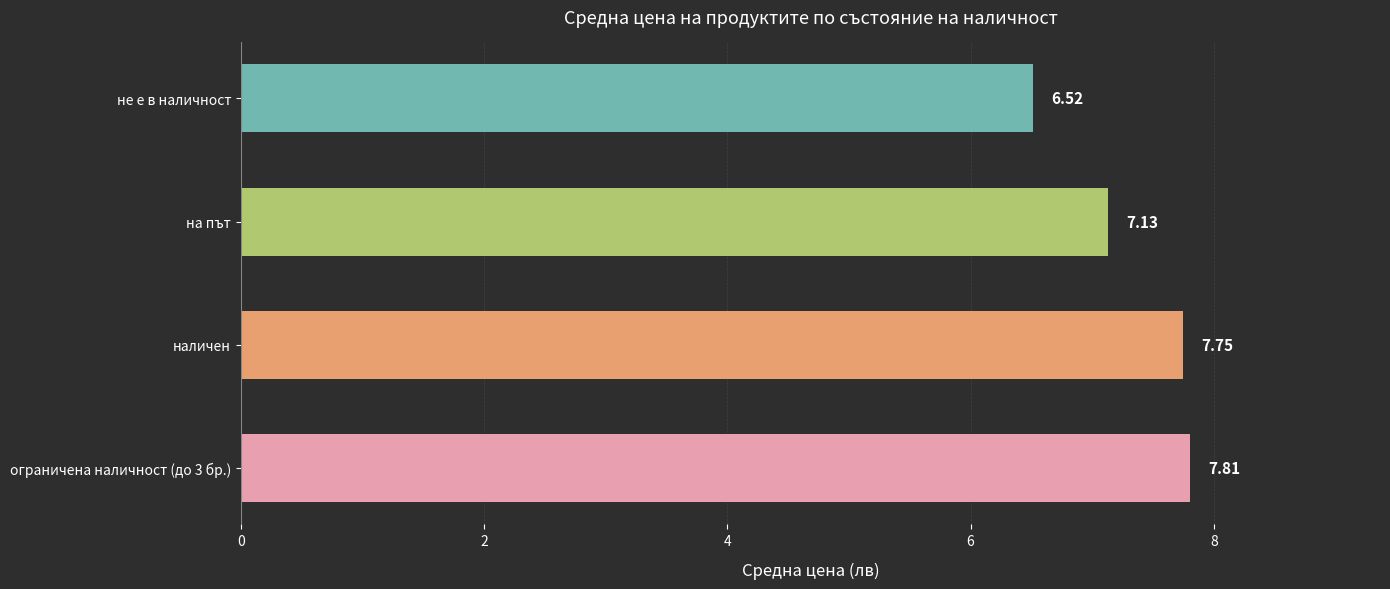

Which label corresponds to the smallest value in the chart?

не е в наличност